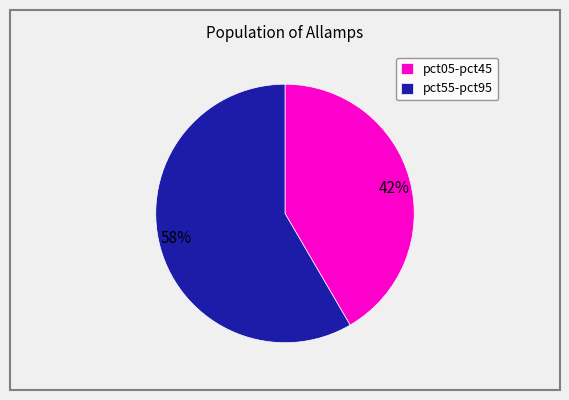

Is there any slice that represents more than half of the pie?

Yes